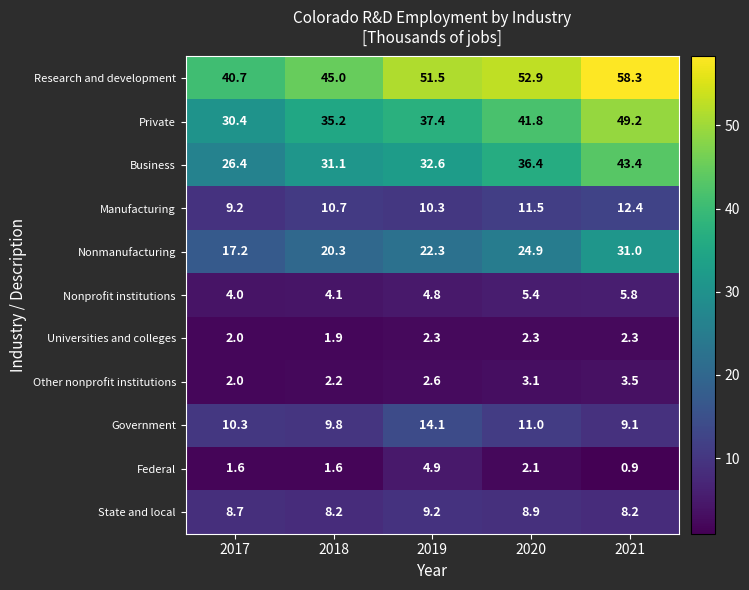

At which category is the sum across all series the highest?

2021